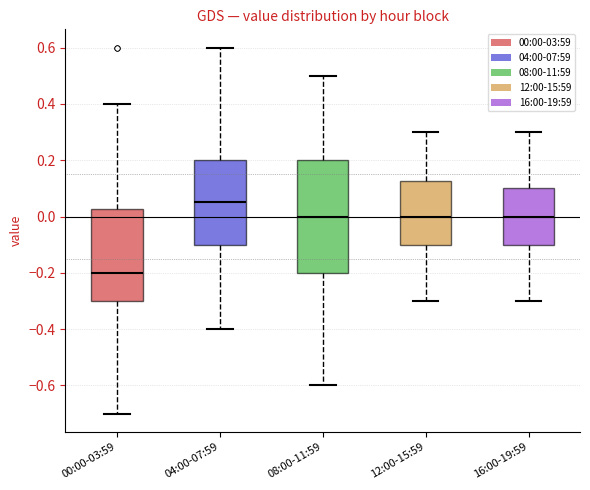

Which box's median line is the highest?

04:00-07:59